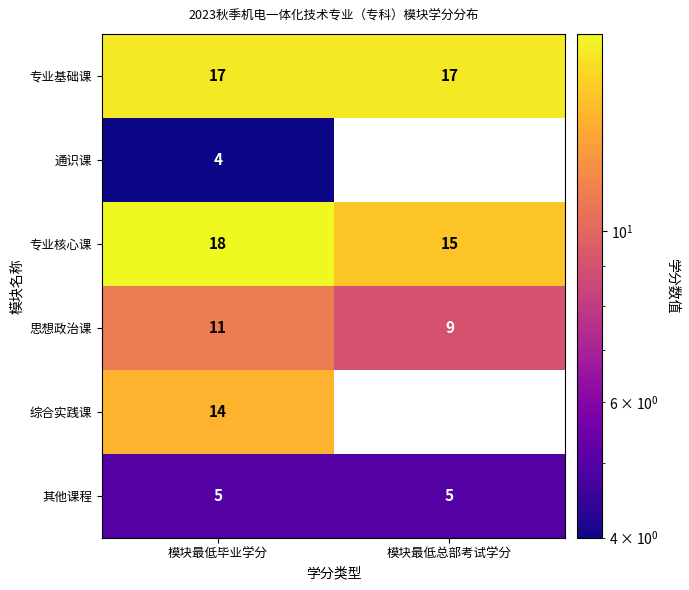

What is the maximum value shown in the chart?

18